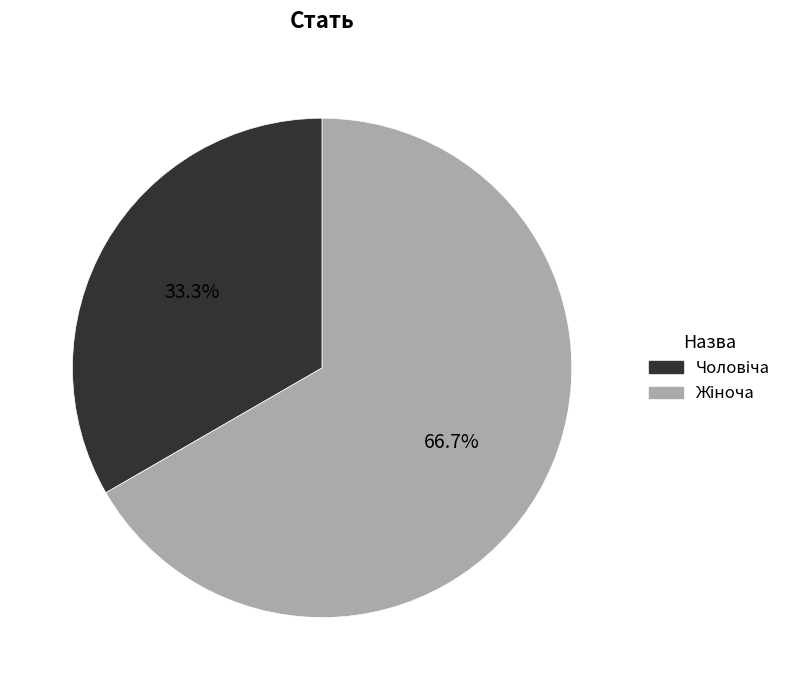

What is the ratio of the value at Чоловіча to the value at Жіноча?

0.5